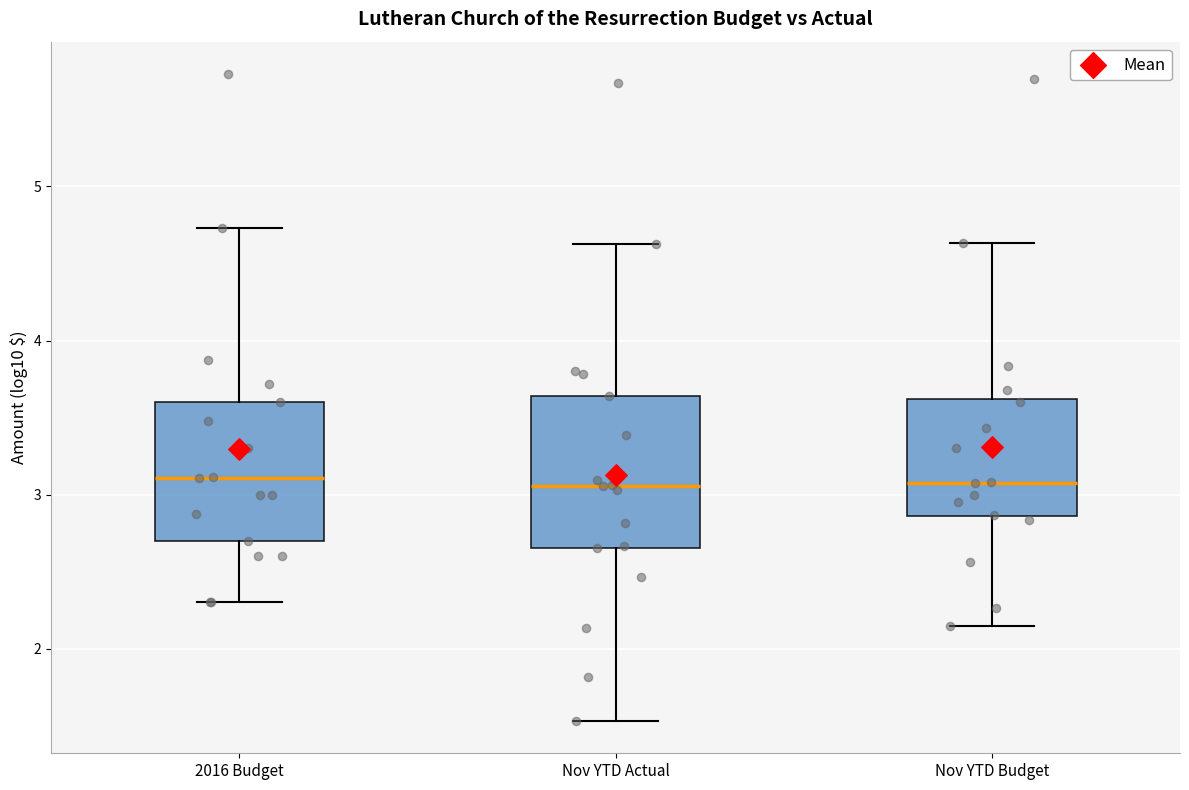

Reading left to right, transcribe this box plot: for each box, give where its median line is, the range the box spans, and where its two whiskers end, as read against the y-axis. The values are not printed on the chart, so give them approximately, as read against the axis.

2016 Budget: median 3.1, box 2.7 to 3.6, whiskers 2.3 to 4.7
Nov YTD Actual: median 3.1, box 2.7 to 3.6, whiskers 1.5 to 4.6
Nov YTD Budget: median 3.1, box 2.9 to 3.6, whiskers 2.1 to 4.6